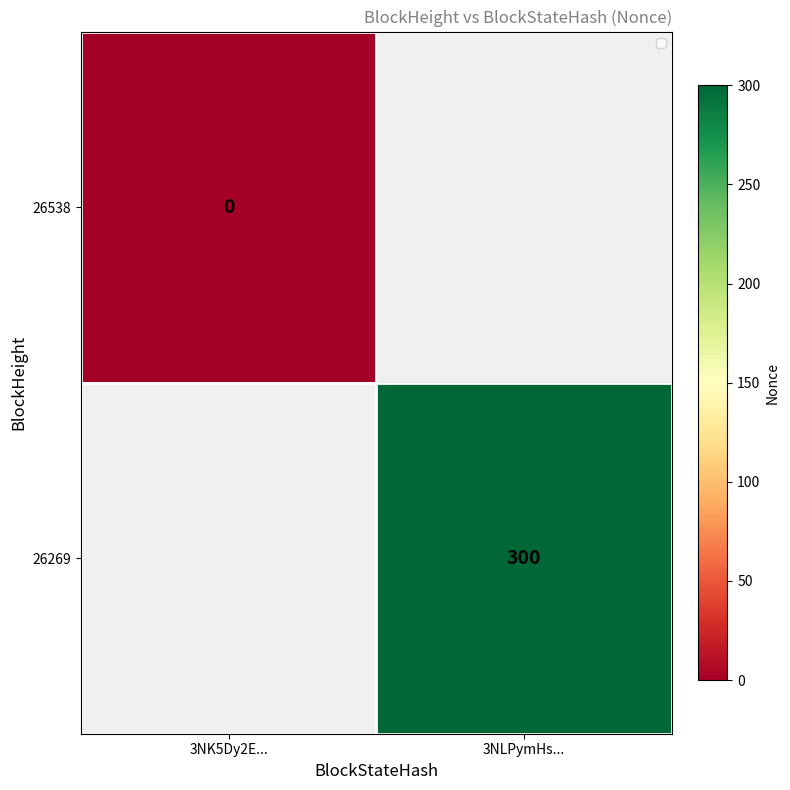

What is the maximum value shown in the chart?

300